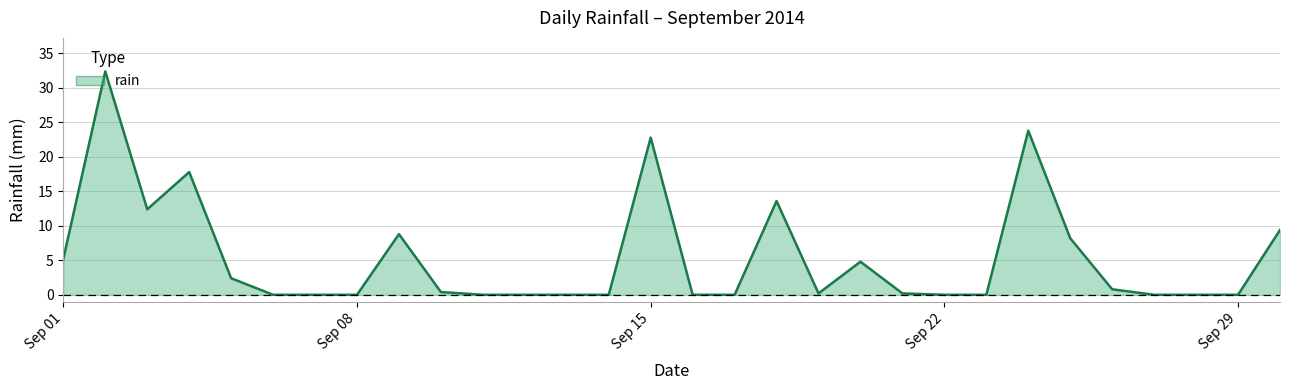

What is the difference between the maximum and minimum values?

32.4